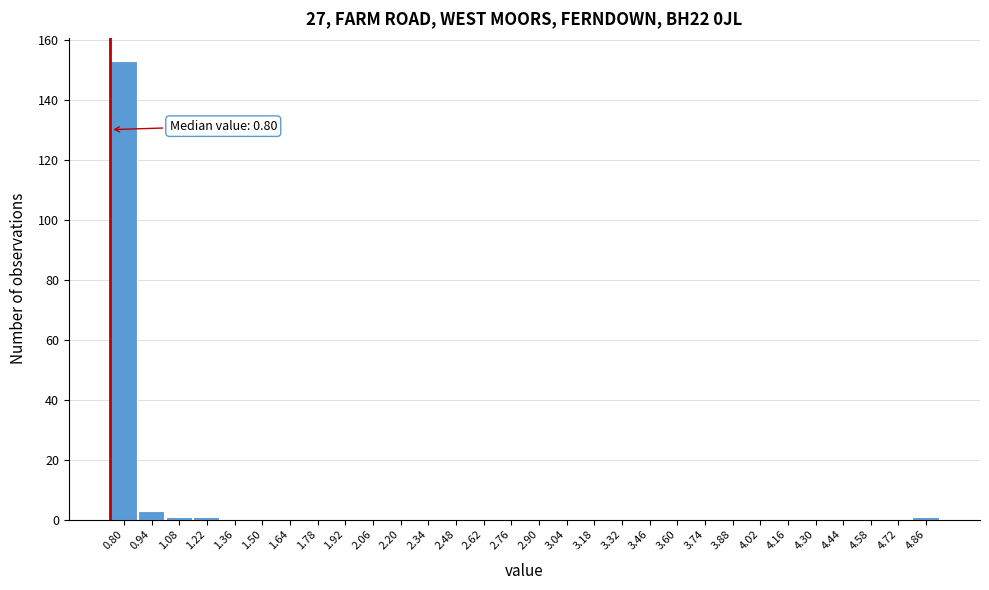

Reading left to right, transcribe all the data shown in this chart.

0.80=153	0.94=3	1.08=1	1.22=1	1.36=0	1.50=0	1.64=0	1.78=0	1.92=0	2.06=0	2.20=0	2.34=0	2.48=0	2.62=0	2.76=0	2.90=0	3.04=0	3.18=0	3.32=0	3.46=0	3.60=0	3.74=0	3.88=0	4.02=0	4.16=0	4.30=0	4.44=0	4.58=0	4.72=0	4.86=1